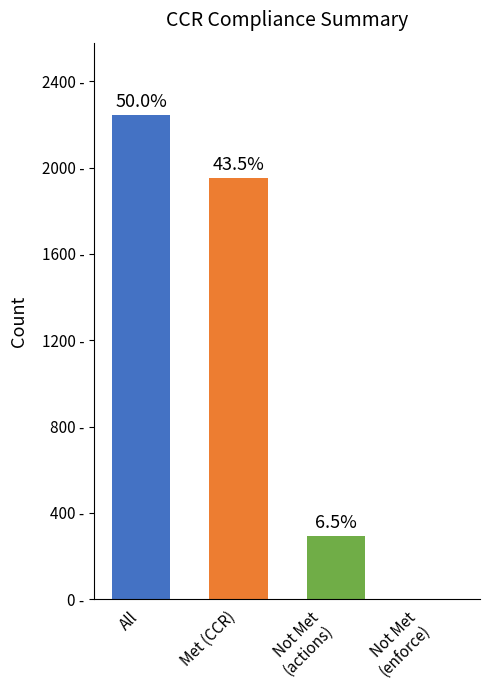

What is the label of the 2nd bar from the right?

Not Met
(actions)